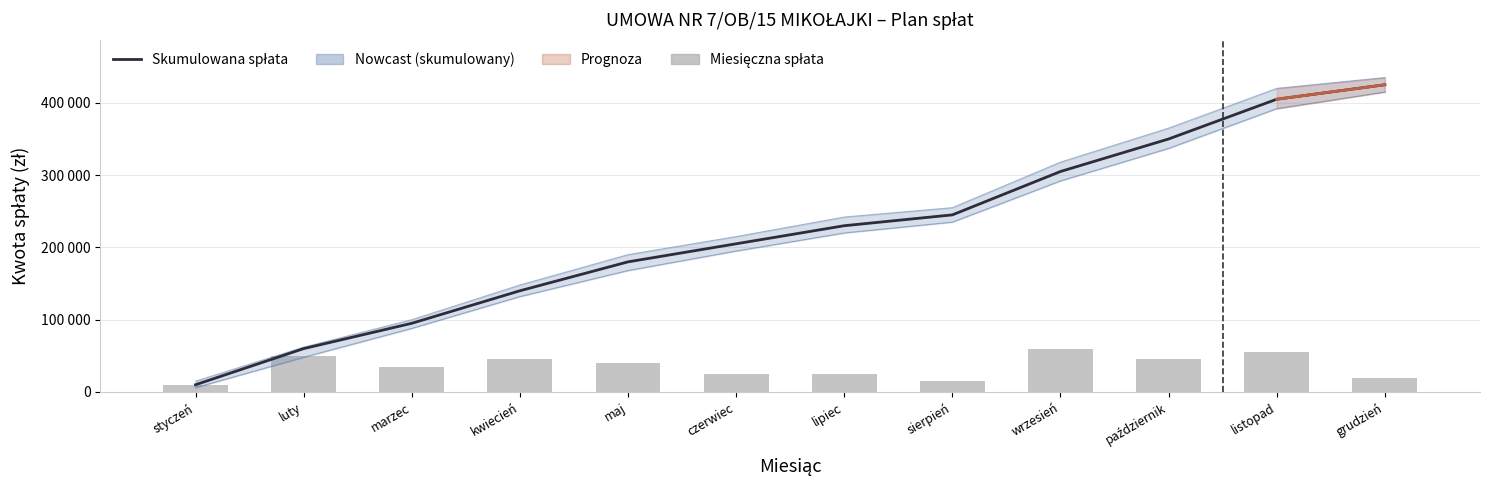

Which series changed the most between luty and wrzesień?

Skumulowana spłata